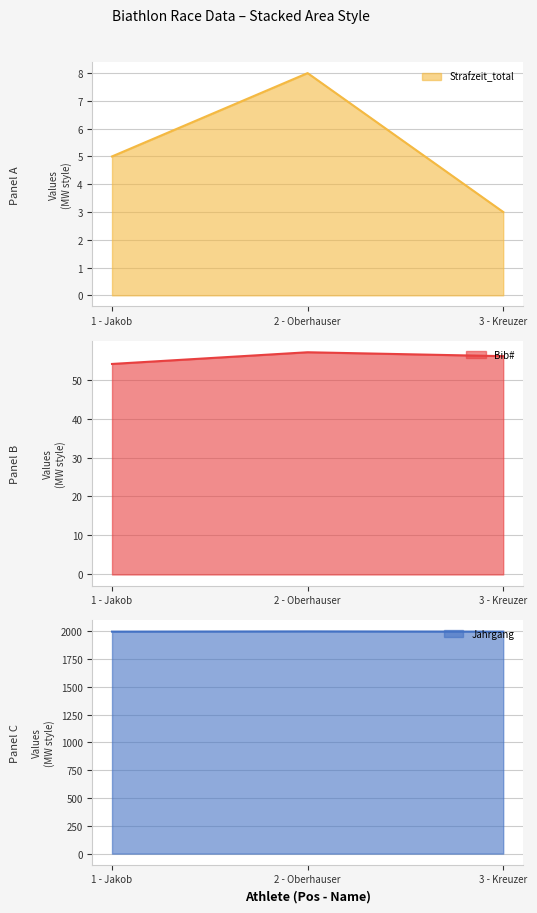

Rank the categories by Bib# value from highest to lowest.

2 - Oberhauser, 3 - Kreuzer, 1 - Jakob